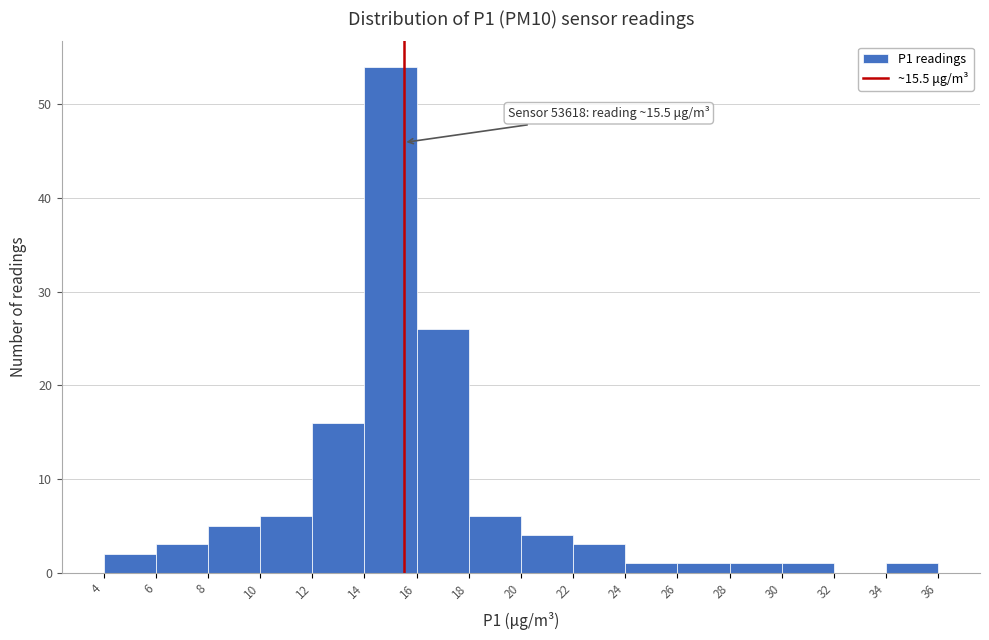

Over which range of the x-axis is the bar tallest?

14 to 16